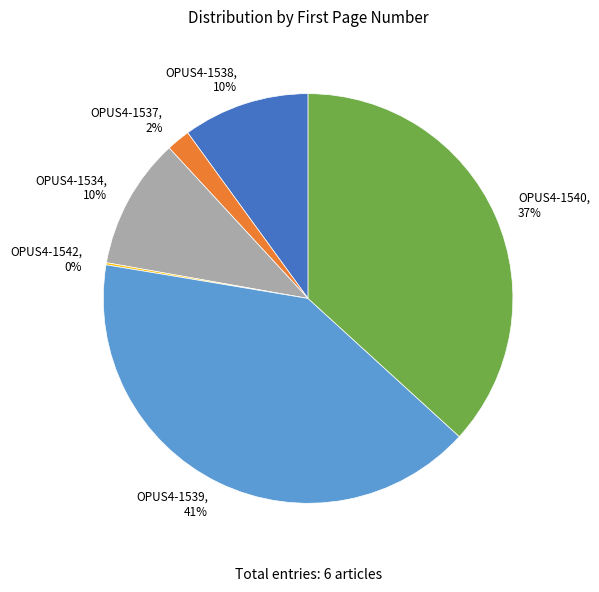

Is OPUS4-1534 the majority of the pie?

No